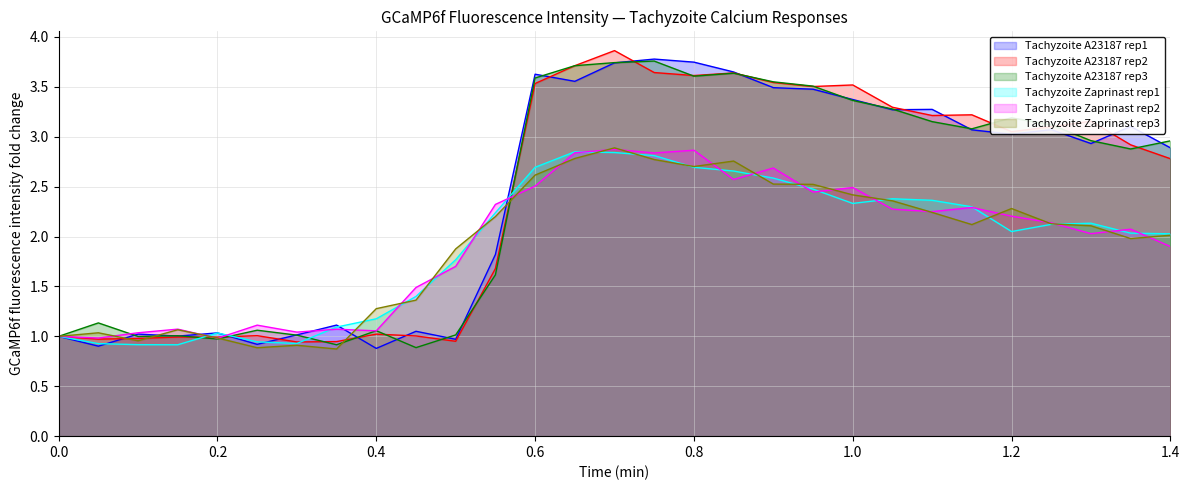

Reading left to right, transcribe all the data shown in this chart.

Tachyzoite A23187 rep1: 1.0	0.9	1.0	1.0	1.0	0.9	1.0	1.1	0.9	1.1	1.0	1.8	3.6	3.6	3.7	3.8	3.7	3.6	3.5	3.5	3.4	3.3	3.3	3.1	3.0	3.1	2.9	3.1	2.9
Tachyzoite A23187 rep2: 1.0	1.0	1.0	1.0	1.0	1.0	0.9	0.9	1.0	1.0	1.0	1.7	3.5	3.7	3.9	3.6	3.6	3.6	3.5	3.5	3.5	3.3	3.2	3.2	3.1	3.1	3.2	2.9	2.8
Tachyzoite A23187 rep3: 1.0	1.1	1.0	1.0	1.0	1.1	1.0	0.9	1.1	0.9	1.0	1.6	3.6	3.7	3.7	3.8	3.6	3.6	3.5	3.5	3.4	3.3	3.2	3.1	3.2	3.1	3.0	2.9	3.0
Tachyzoite Zaprinast rep1: 1.0	0.9	0.9	0.9	1.0	0.9	0.9	1.1	1.2	1.4	1.8	2.2	2.7	2.8	2.8	2.8	2.7	2.7	2.6	2.5	2.3	2.4	2.4	2.3	2.1	2.1	2.1	2.0	2.0
Tachyzoite Zaprinast rep2: 1.0	1.0	1.0	1.1	1.0	1.1	1.0	1.1	1.1	1.5	1.7	2.3	2.5	2.8	2.9	2.8	2.9	2.6	2.7	2.4	2.5	2.3	2.2	2.3	2.2	2.1	2.0	2.1	1.9
Tachyzoite Zaprinast rep3: 1.0	1.0	1.0	1.1	1.0	0.9	0.9	0.9	1.3	1.4	1.9	2.2	2.6	2.8	2.9	2.8	2.7	2.8	2.5	2.5	2.4	2.4	2.2	2.1	2.3	2.1	2.1	2.0	2.0